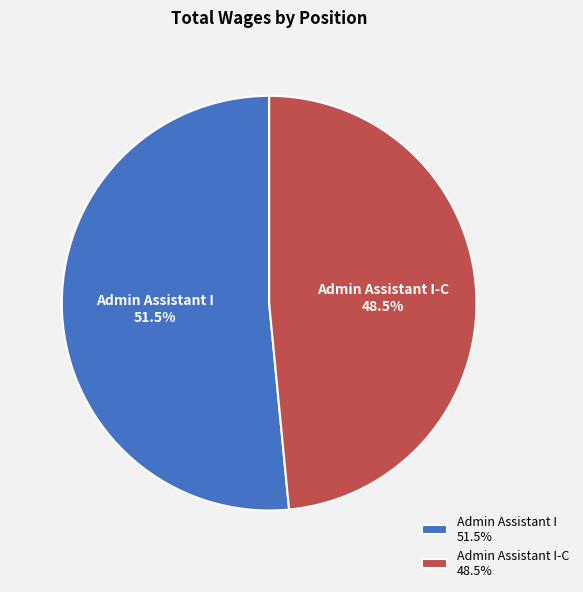

What is the smallest slice in the pie chart?

Admin Assistant I-C